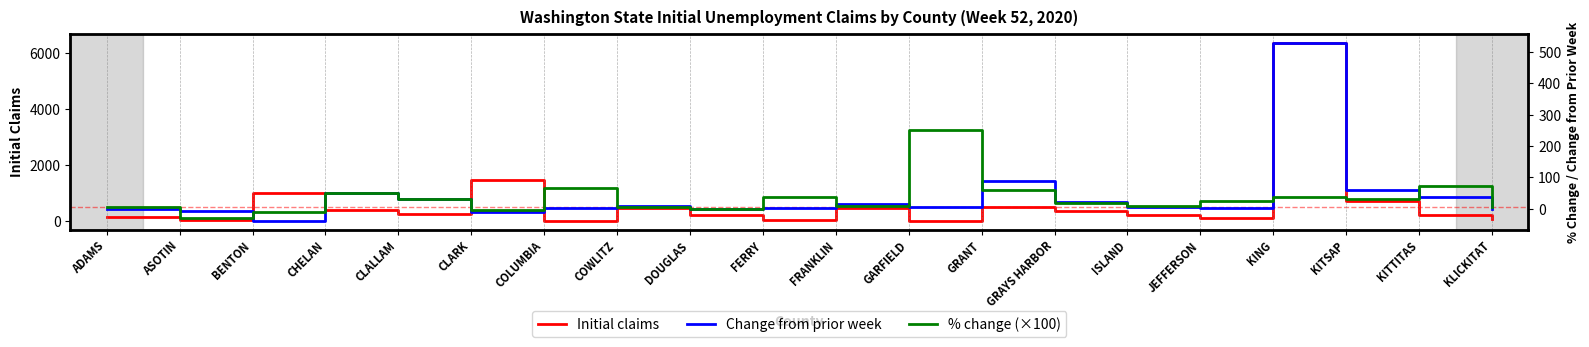

What is the lowest value of the % change (×100) series?

-29.2